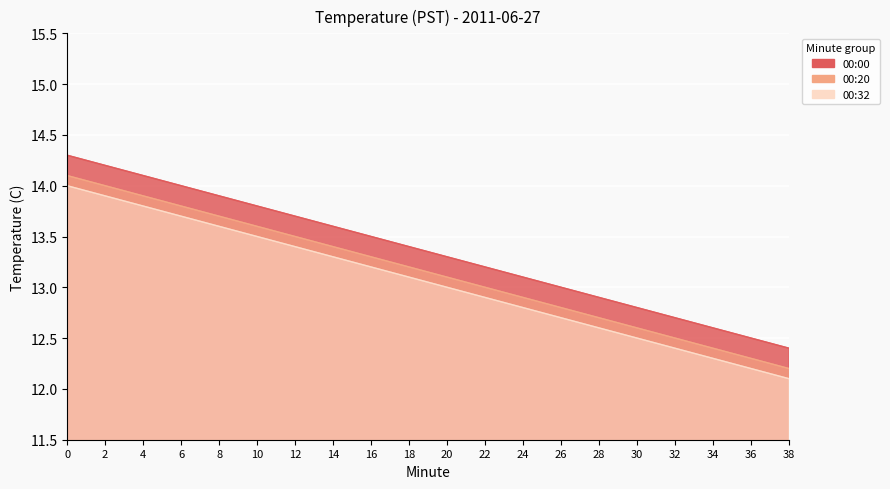

True or false: 00:00 has more than 0 points higher than both neighbors.

False